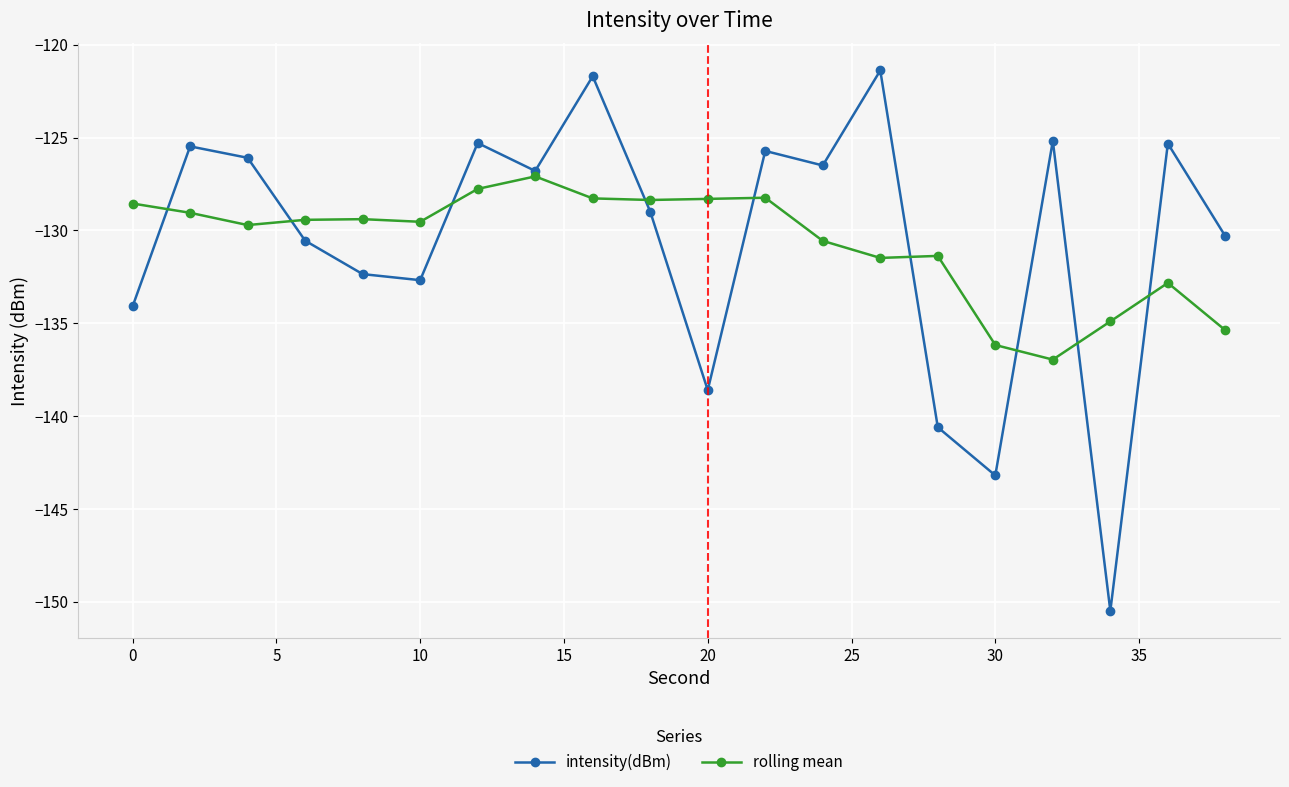

List the series in order of their peak value, highest first.

intensity(dBm), rolling mean